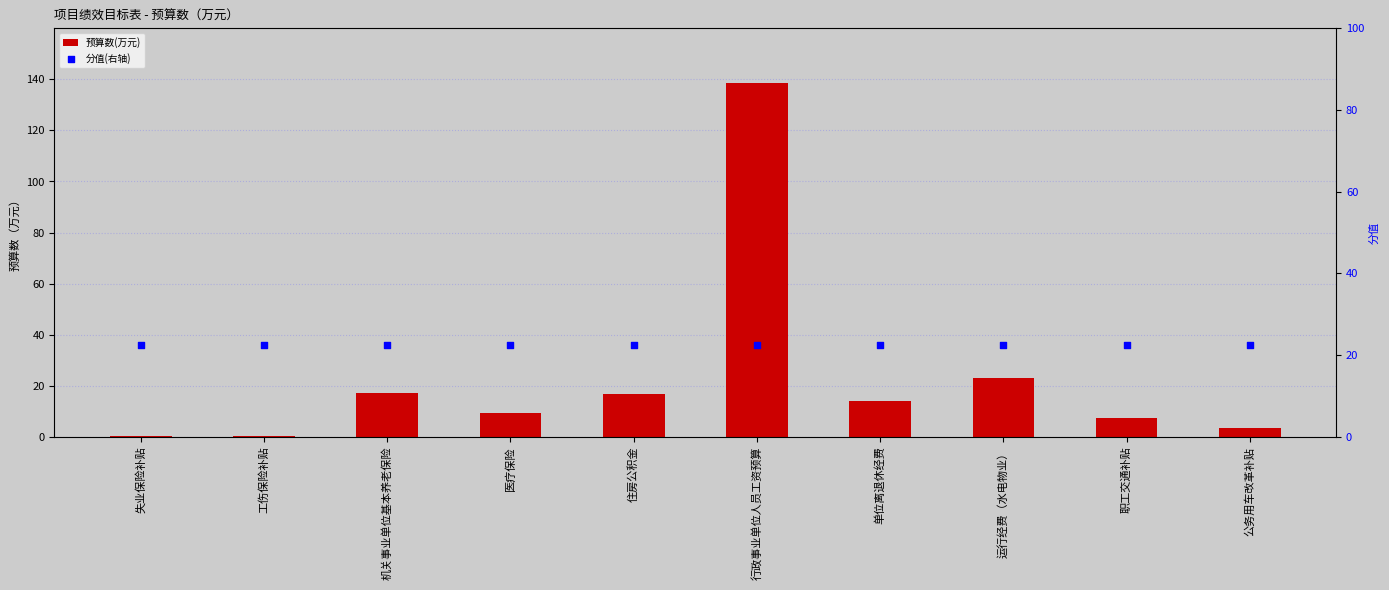

Which series contains the highest Y value?

预算数(万元)